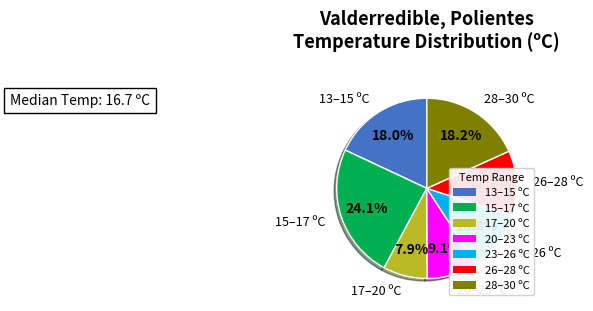

Is 20–23 ºC the majority of the pie?

No